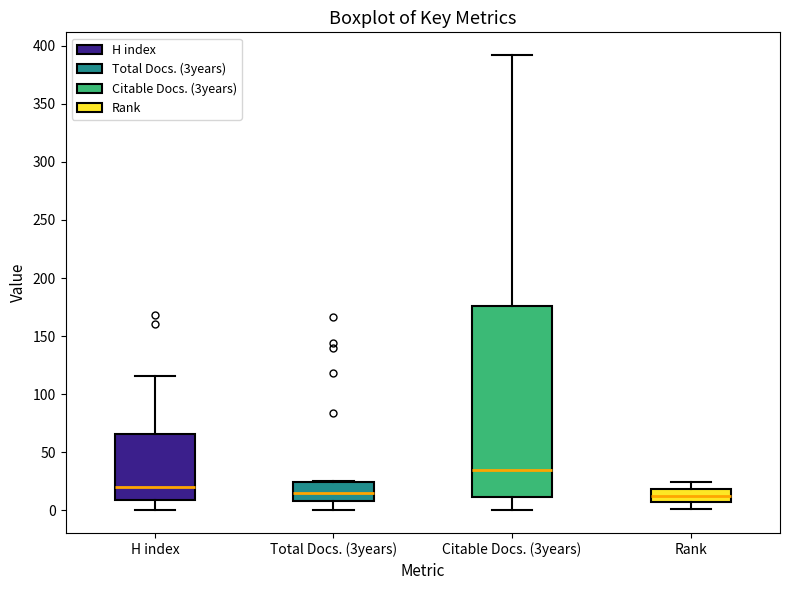

Where does the upper whisker of the box for H index end on the y-axis? The values are not printed on the chart, so give them approximately, as read against the axis.

115